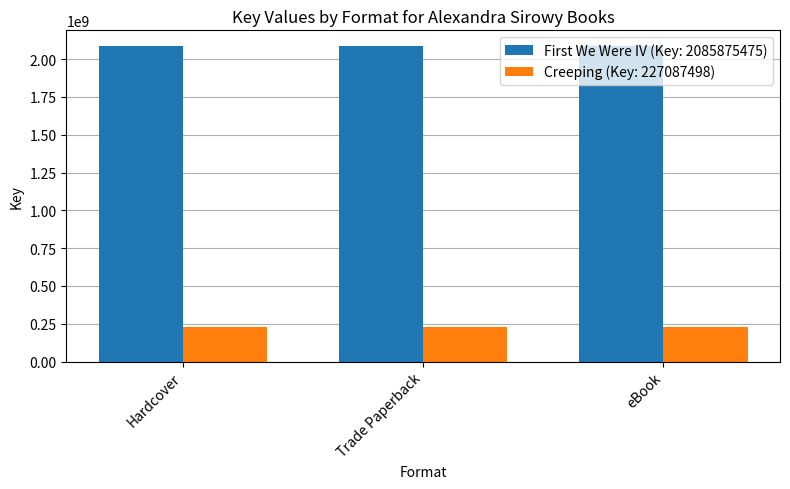

The Creeping (Key: 227087498) series shows 227087498 at Trade Paperback. True or false?

True